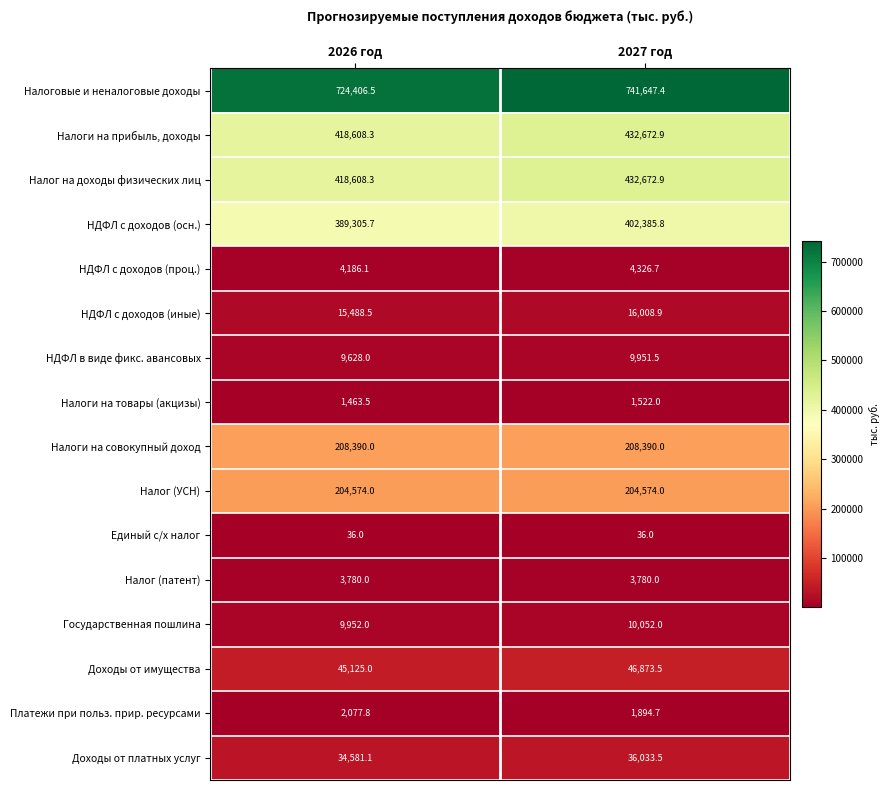

What is the smallest value displayed?

36.0